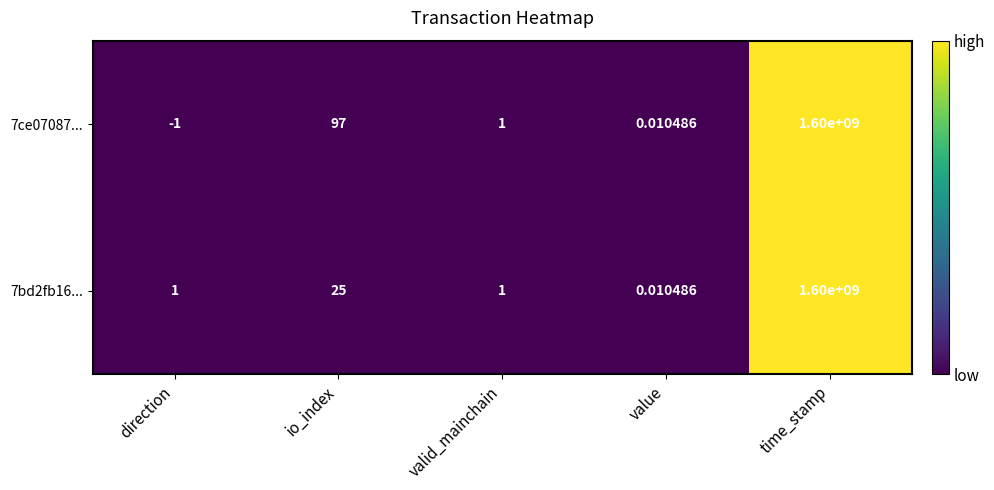

List the labels in order of 7ce07087... value, smallest first.

direction, value, valid_mainchain, io_index, time_stamp